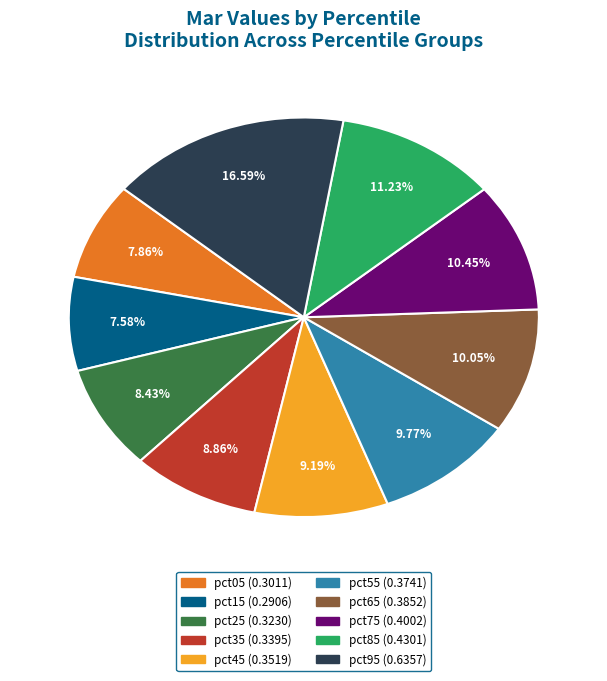

To the nearest percent, what is the average slice percentage?

10%